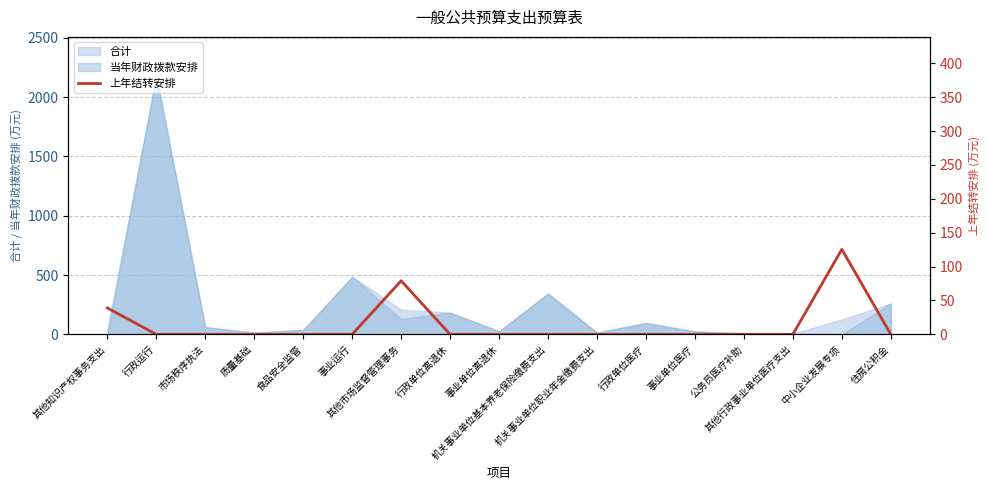

How many points are higher than both their immediate neighbors (excluding endpoints)?

2